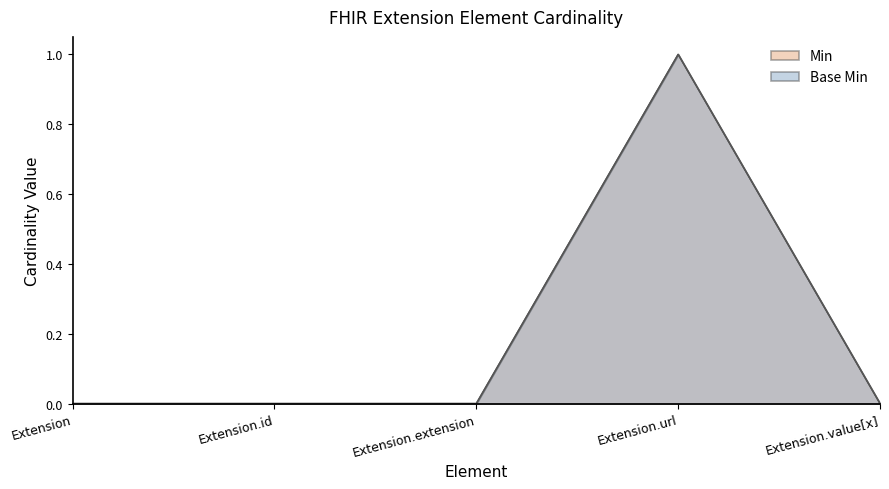

What is the total value across all series at Extension.url?

2